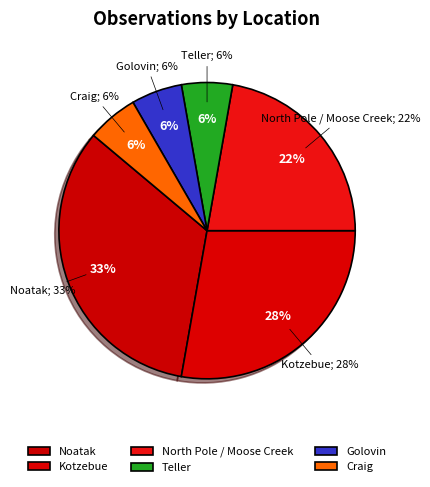

Which category has the biggest portion of the pie?

Noatak